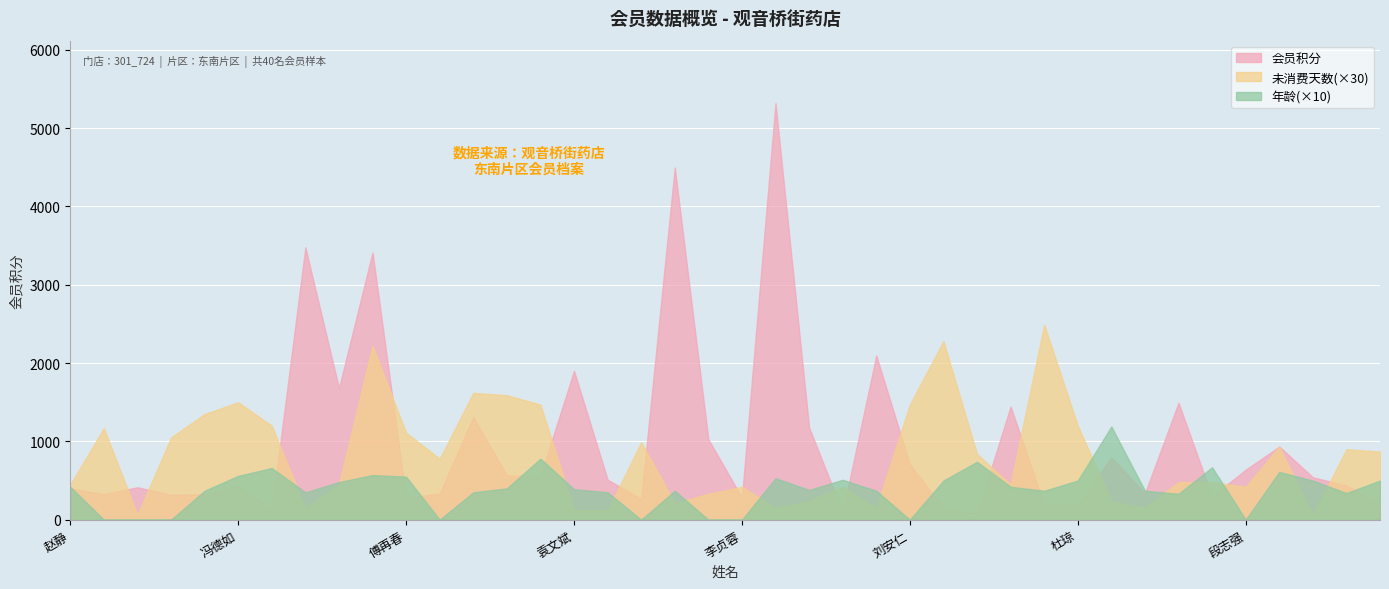

Between 王伟 and 杨丽华, which series saw the biggest shift?

会员积分